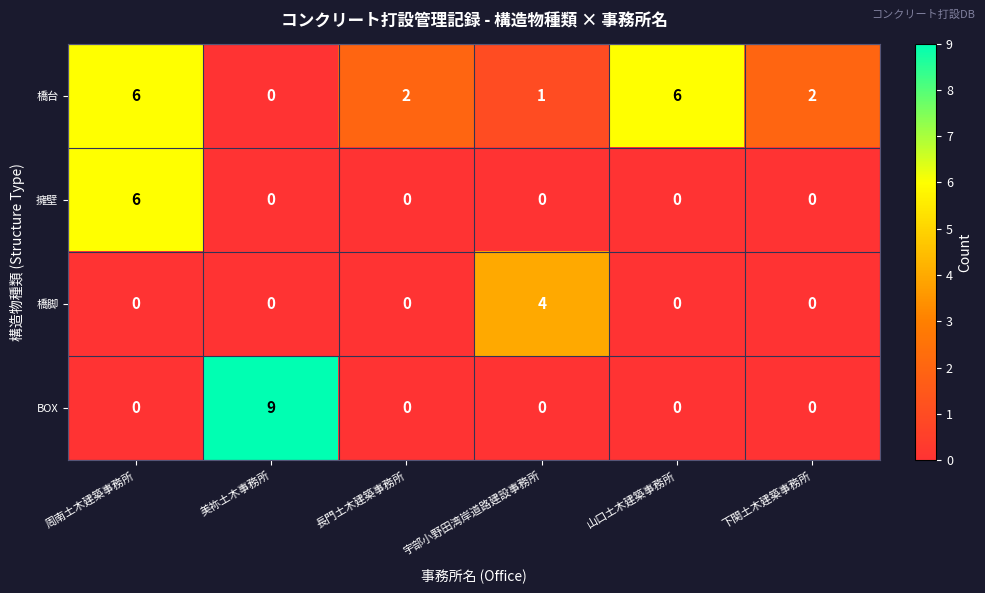

Which series has the widest spread of values?

BOX